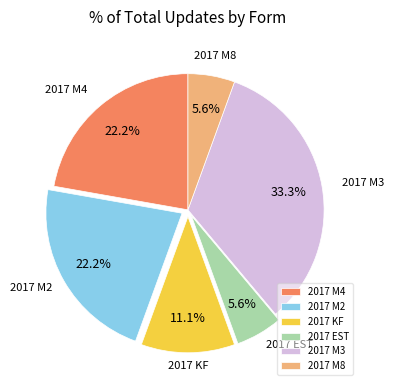

The 2017 KF slice represents 25% of the pie. True or false?

False